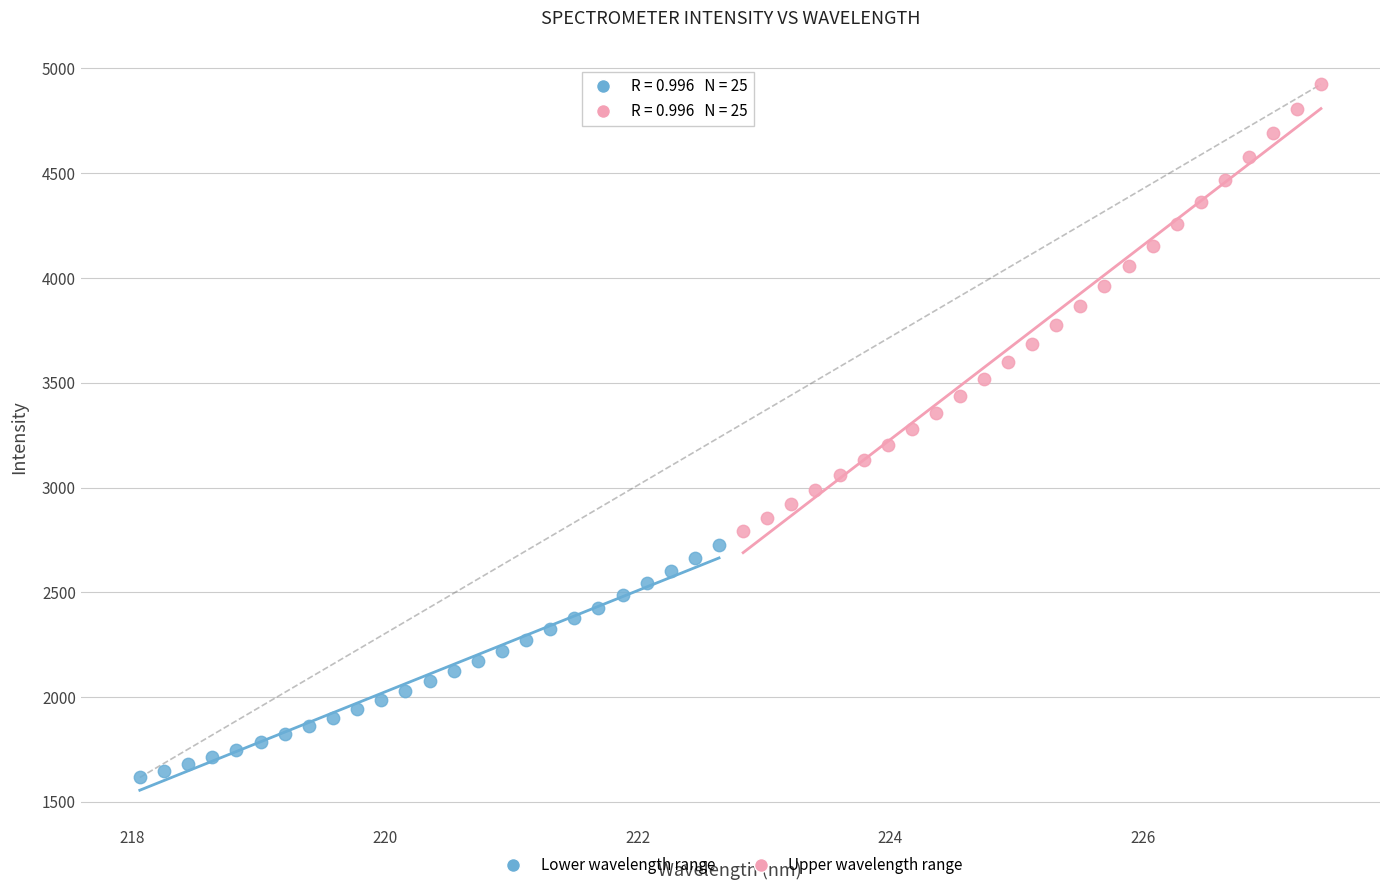

Which series has the widest spread of Y values?

Upper wavelength range